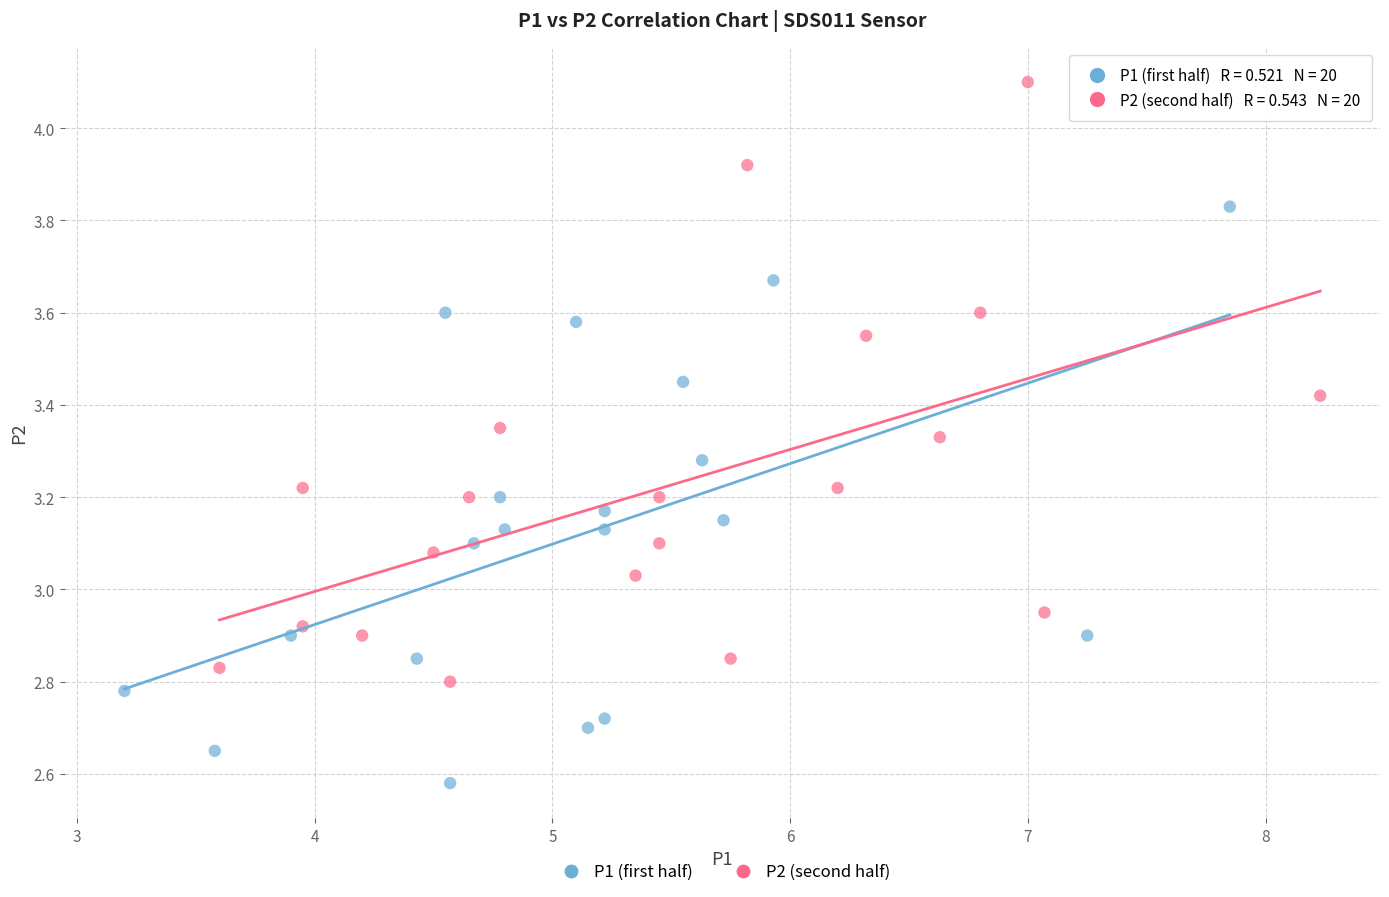

Which series contains the highest Y value?

P2 (second half)